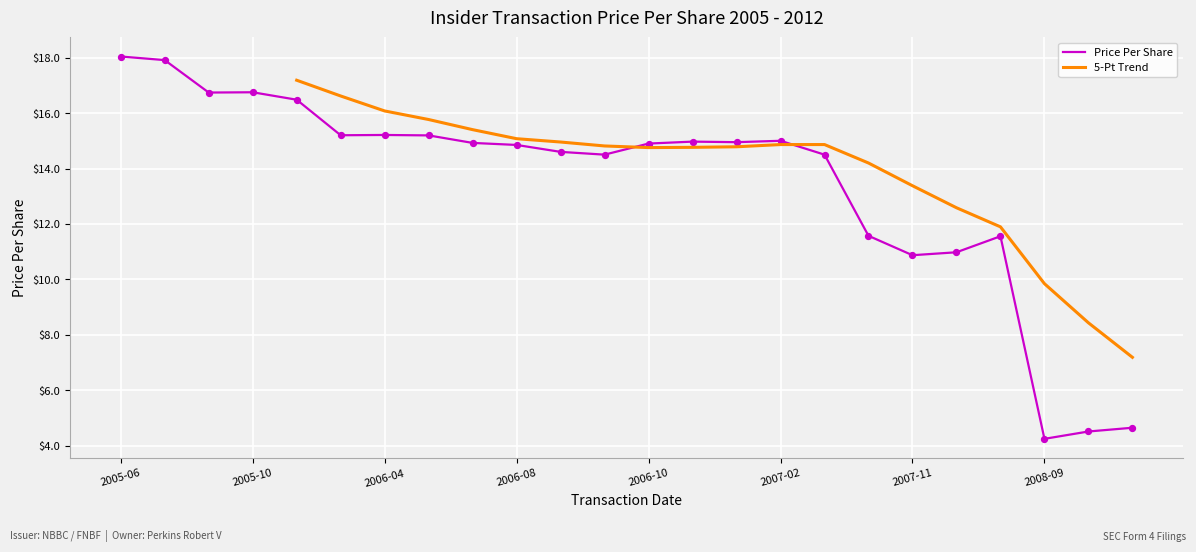

What is the ratio of the value at 2006-06-05 to the value at 2006-04-25?

1.0